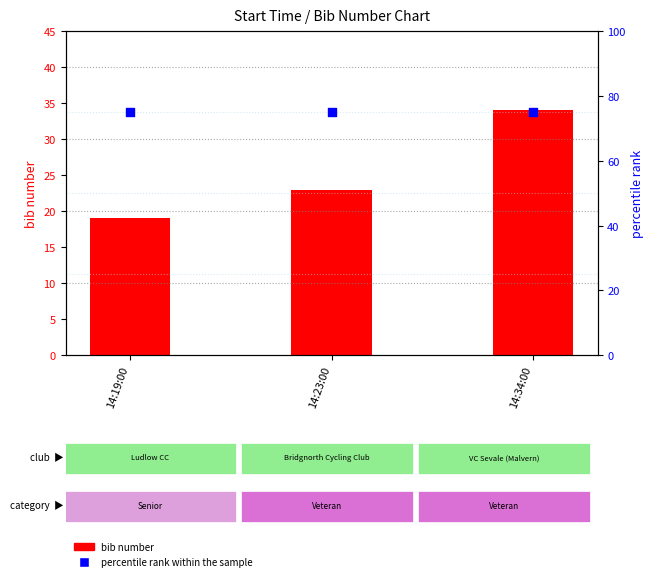

Which series has the largest total across all categories?

percentile rank within the sample